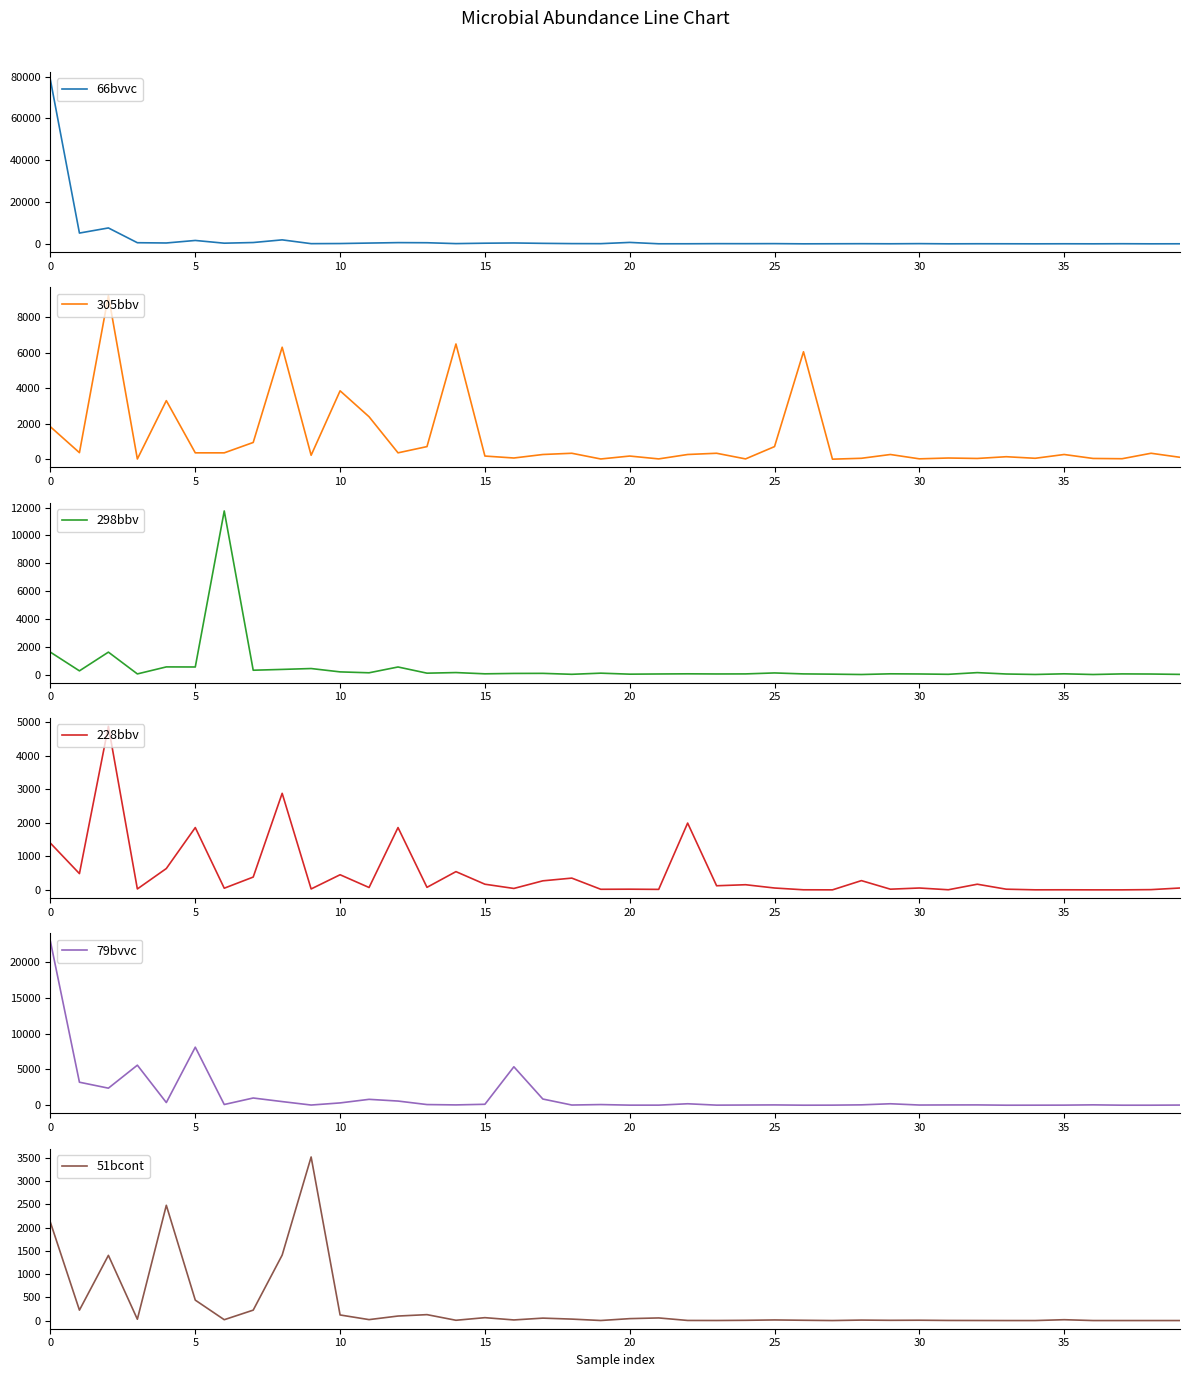

Reading left to right, what are all the values shown in this chart?

66bvvc: 78271	5151	7600	533	405	1614	309	623	1897	84	139	367	580	525	107	300	412	230	107	84	676	25	29	84	67	95	1	31	63	23	95	2	37	25	1	29	2	51	1	23
305bbv: 1826	371	9216	14	3300	361	360	945	6309	224	3854	2393	361	712	6492	180	70	267	337	15	180	19	267	337	19	712	6053	4	54	267	23	69	44	142	54	267	44	29	337	109
298bbv: 1605	265	1611	45	549	543	11760	310	369	432	191	126	543	99	142	52	80	85	17	99	27	41	52	42	46	115	46	27	2	52	41	17	138	39	5	52	2	46	37	11
228bbv: 1390	484	4871	27	635	1855	49	381	2875	27	450	70	1855	75	543	168	42	269	350	17	20	14	1989	122	153	55	2	0	275	20	55	3	168	20	1	2	0	0	7	55
79bvvc: 22866	3214	2382	5595	371	8112	97	1006	505	23	319	820	580	89	41	128	5372	863	24	89	8	8	201	9	24	40	1	8	49	201	24	36	41	0	4	9	49	1	1	19
51bcont: 2108	224	1402	28	2479	439	18	224	1408	3518	120	20	97	127	6	62	13	52	31	1	41	56	2	1	5	13	6	0	10	5	7	2	1	0	0	18	0	0	0	0